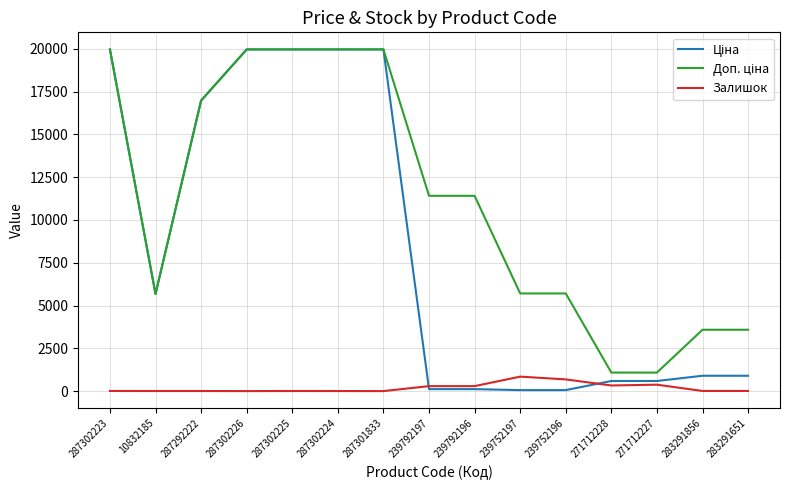

What is the total value across all series at 287302226?

39928.3